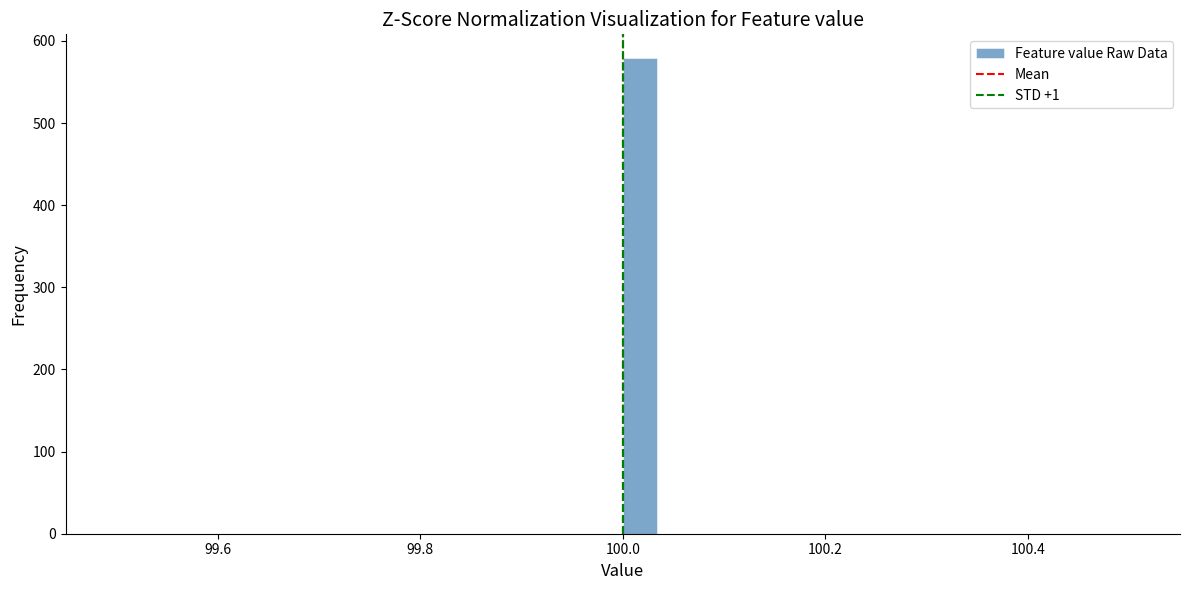

Read against the x-axis, roughly where is the centre of the tallest bar?

100.02